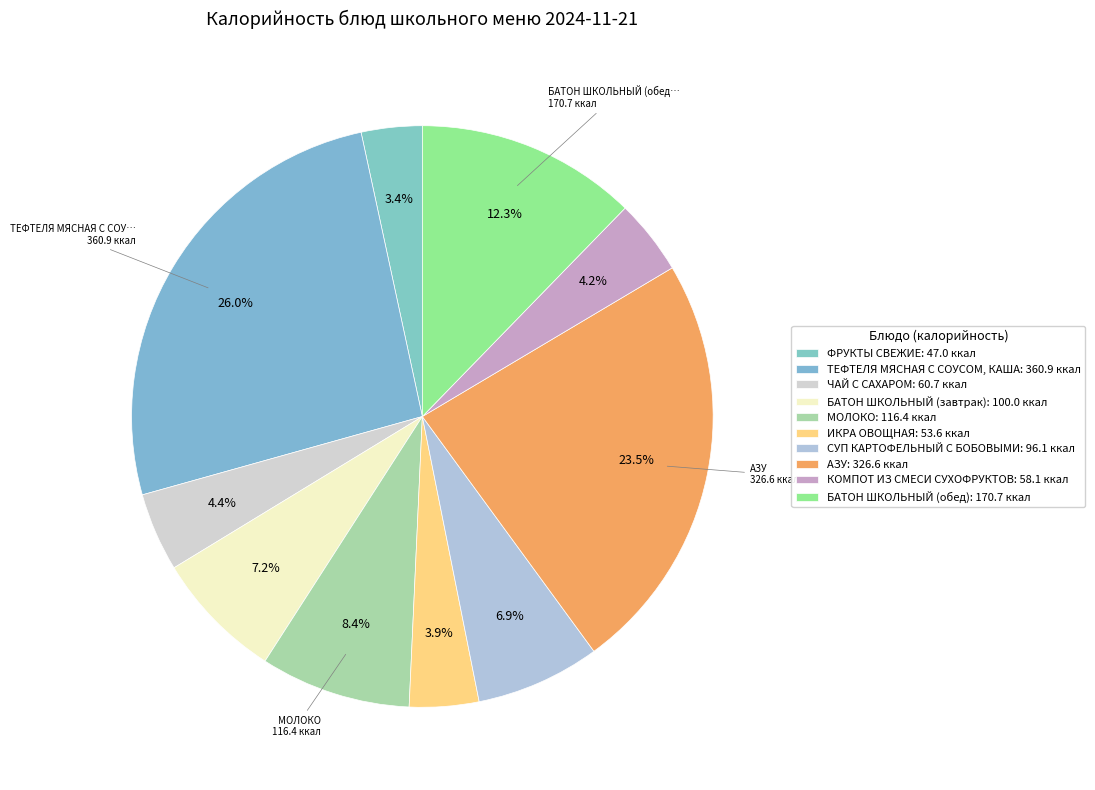

To the nearest percent, what percentage of the pie is КОМПОТ ИЗ СМЕСИ СУХОФРУКТОВ?

4%